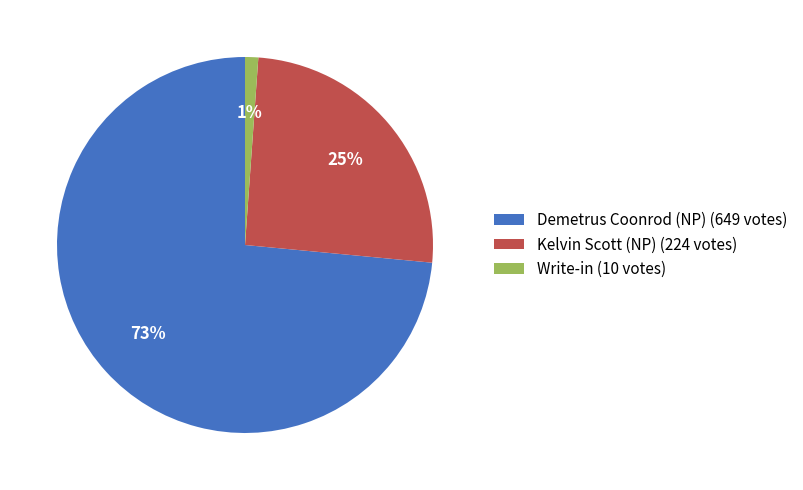

To the nearest percent, what is the difference between the Kelvin Scott (NP) and Write-in slice percentages?

24%